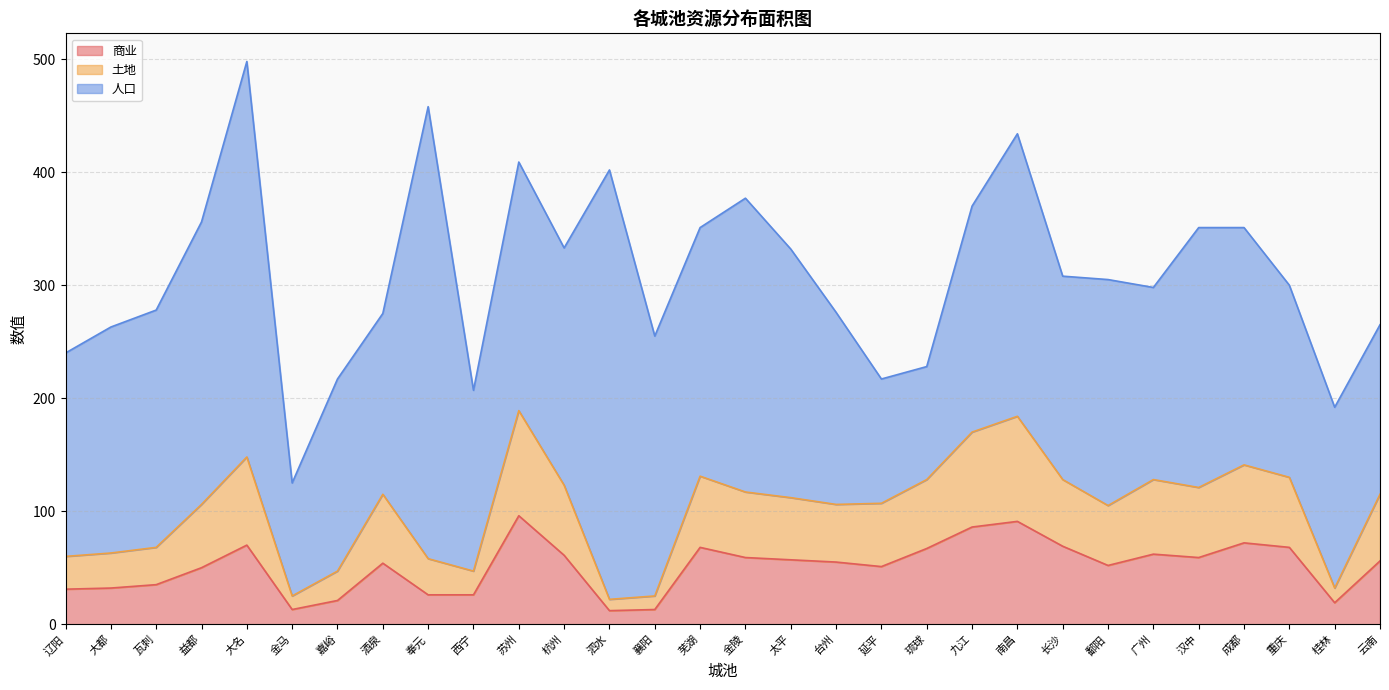

What position from the right is 辽阳?

30